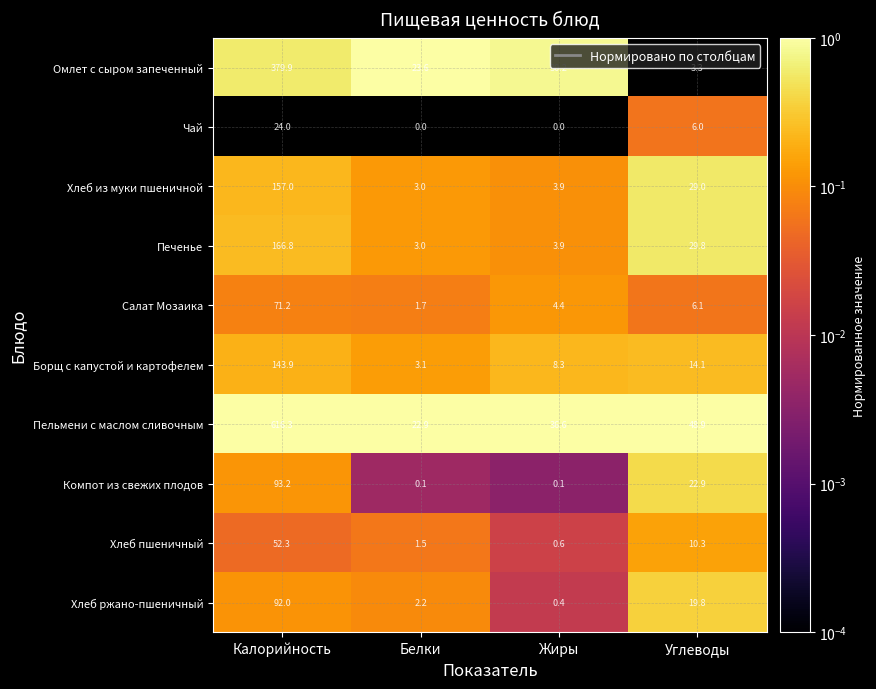

What is the average value of the Салат Мозаика series?

20.9